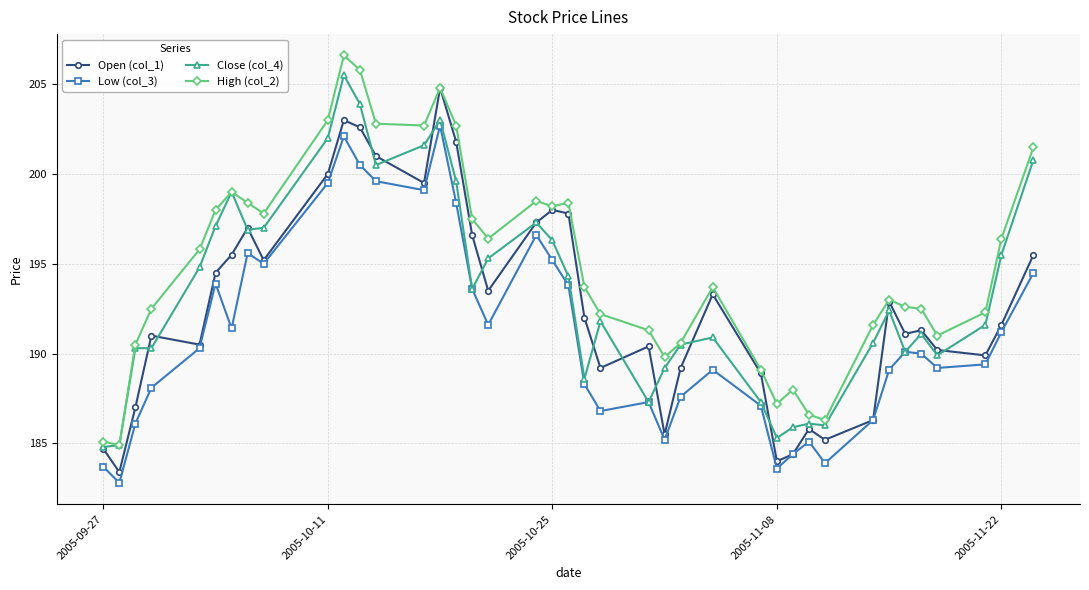

True or false: Open (col_1) has more than 2 interior local peaks.

True